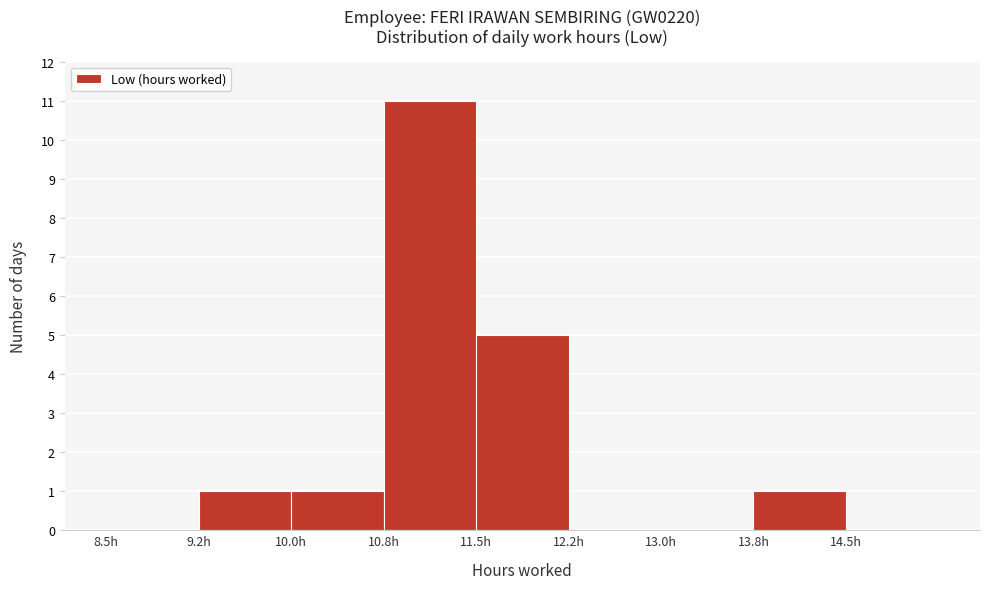

Reading left to right, list every bar in this chart as the range it spans on the x-axis followed by its height. Neither the bar edges nor the heights are printed on the chart, so give them approximately, as read against the axes.

8.50 to 9.25: 0
9.25 to 10.00: 1
10.00 to 10.75: 1
10.75 to 11.50: 11
11.50 to 12.25: 5
12.25 to 13.00: 0
13.00 to 13.75: 0
13.75 to 14.50: 1
14.50 to 15.25: 0